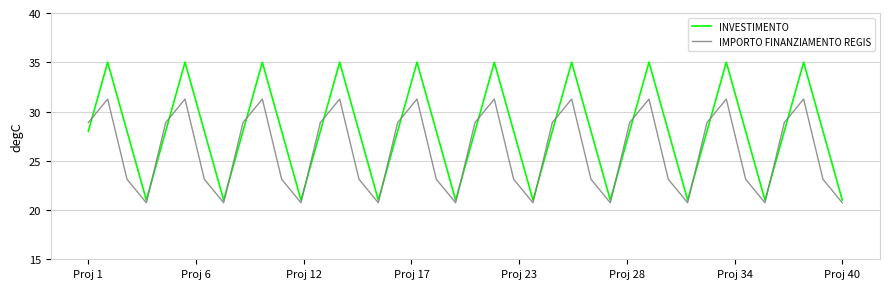

How many categories are shown in the chart?

40